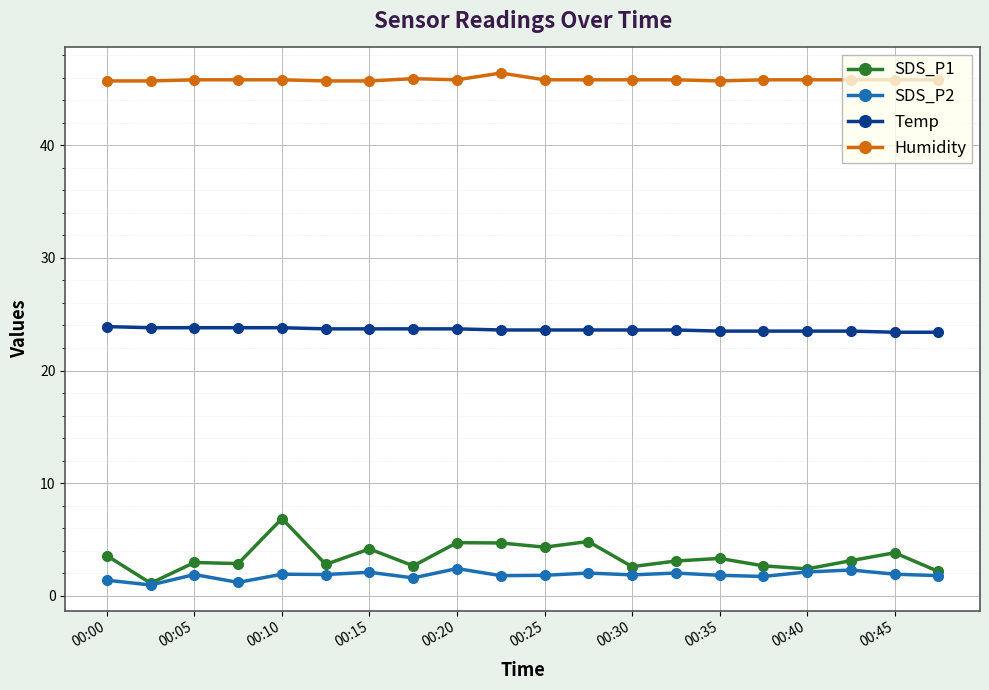

True or false: SDS_P2 has more than 0 interior local peaks.

True